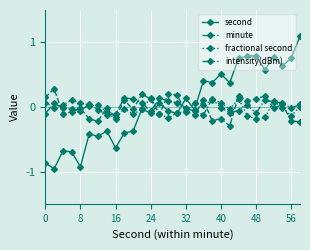

Which series has the largest range (max minus min)?

second